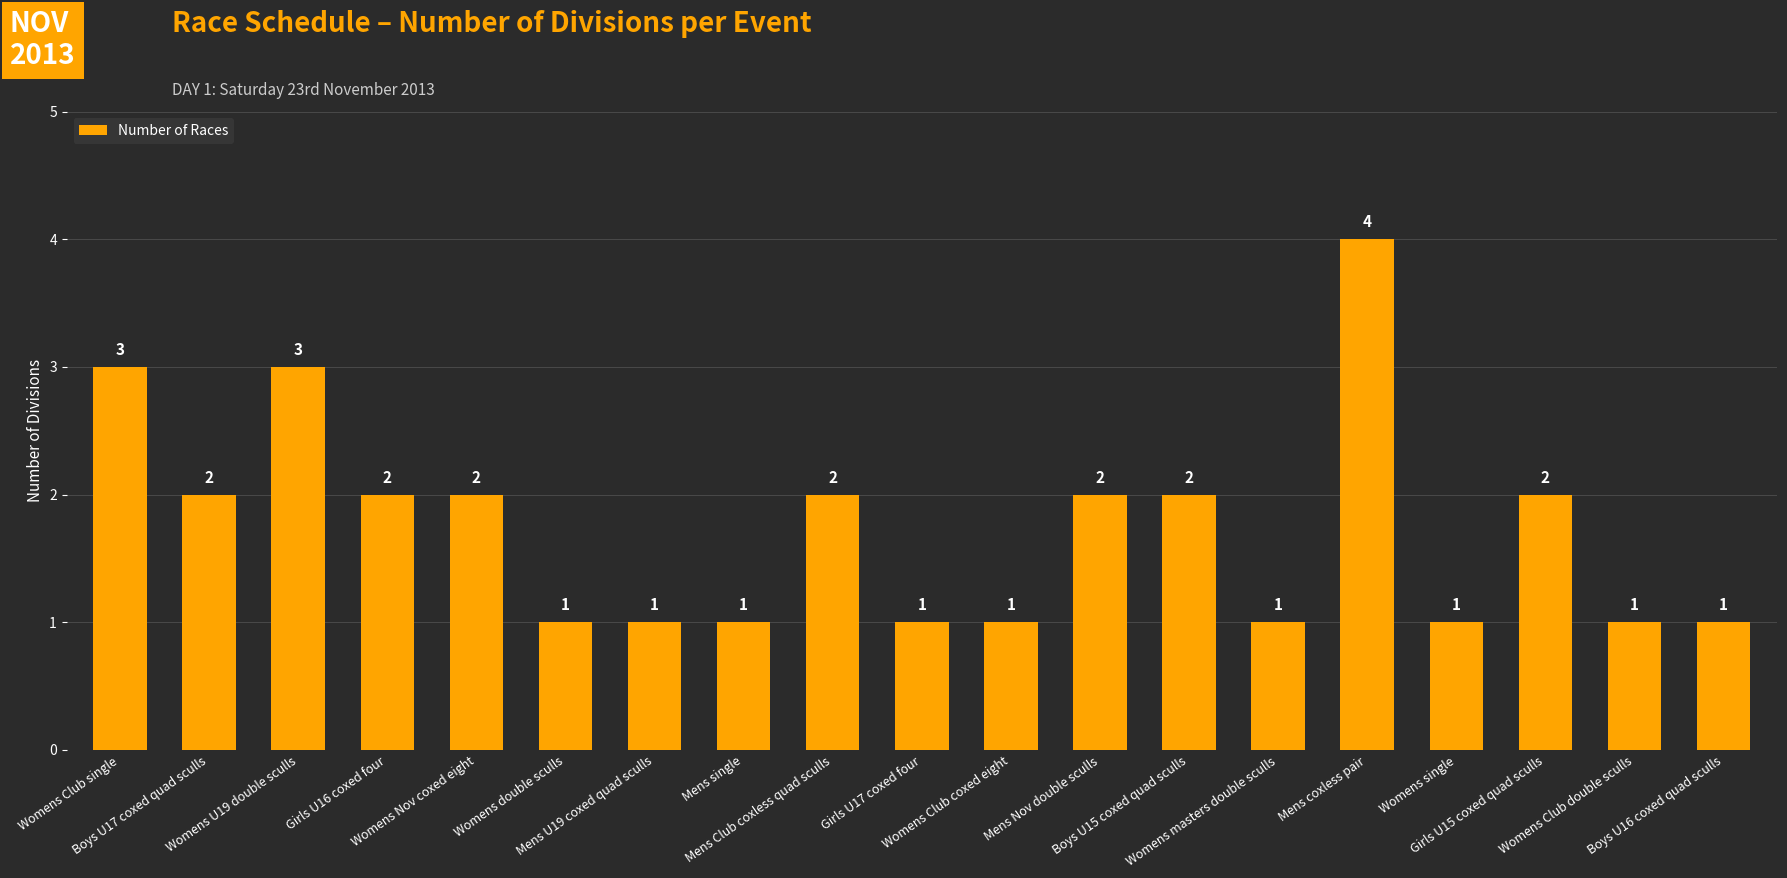

What is the value of the 11th bar from the left?

1